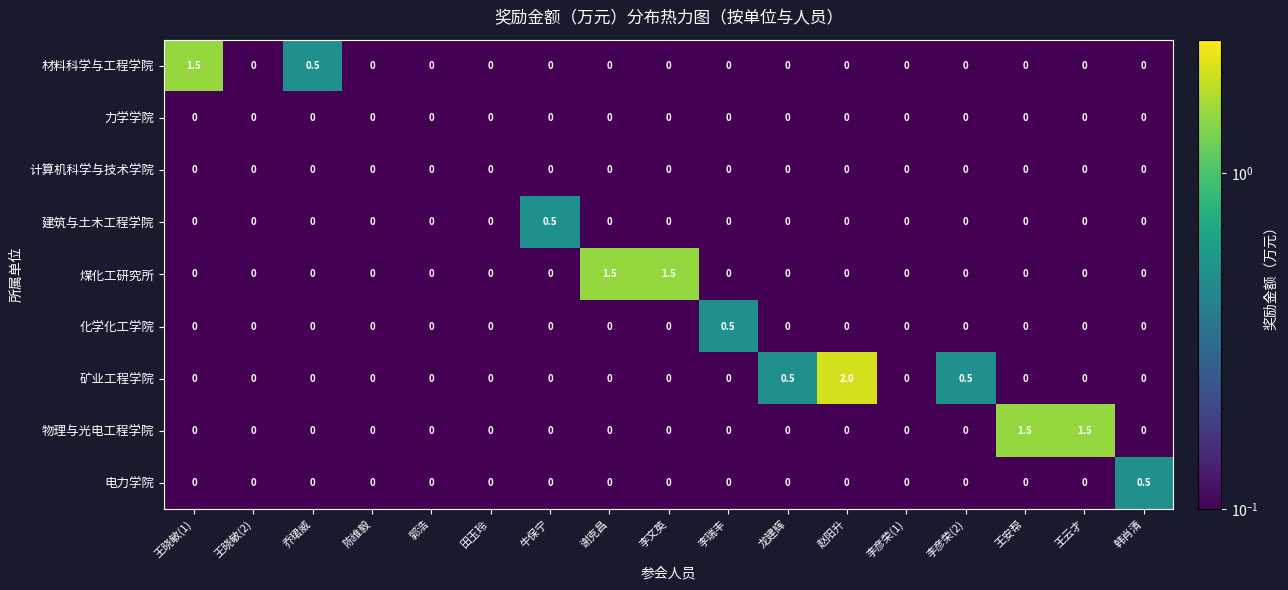

Count the number of data series in this chart.

9